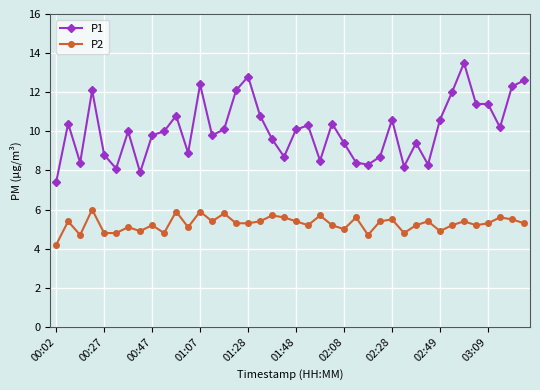

Which series has the largest total across all categories?

P1